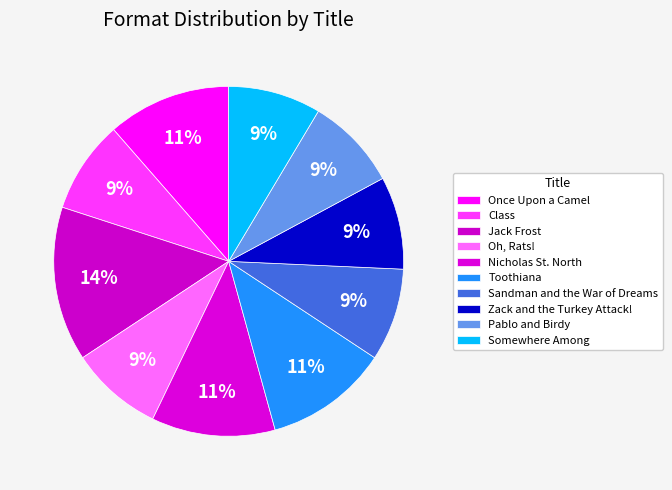

What is the largest slice in the pie chart?

Jack Frost